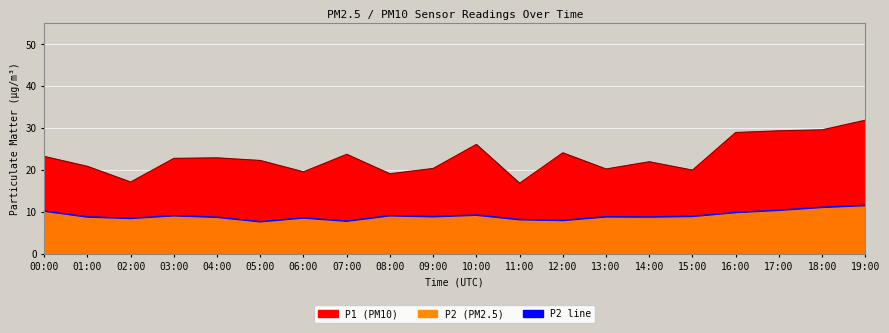

Between 07:00 and 01:00, which is larger?

01:00